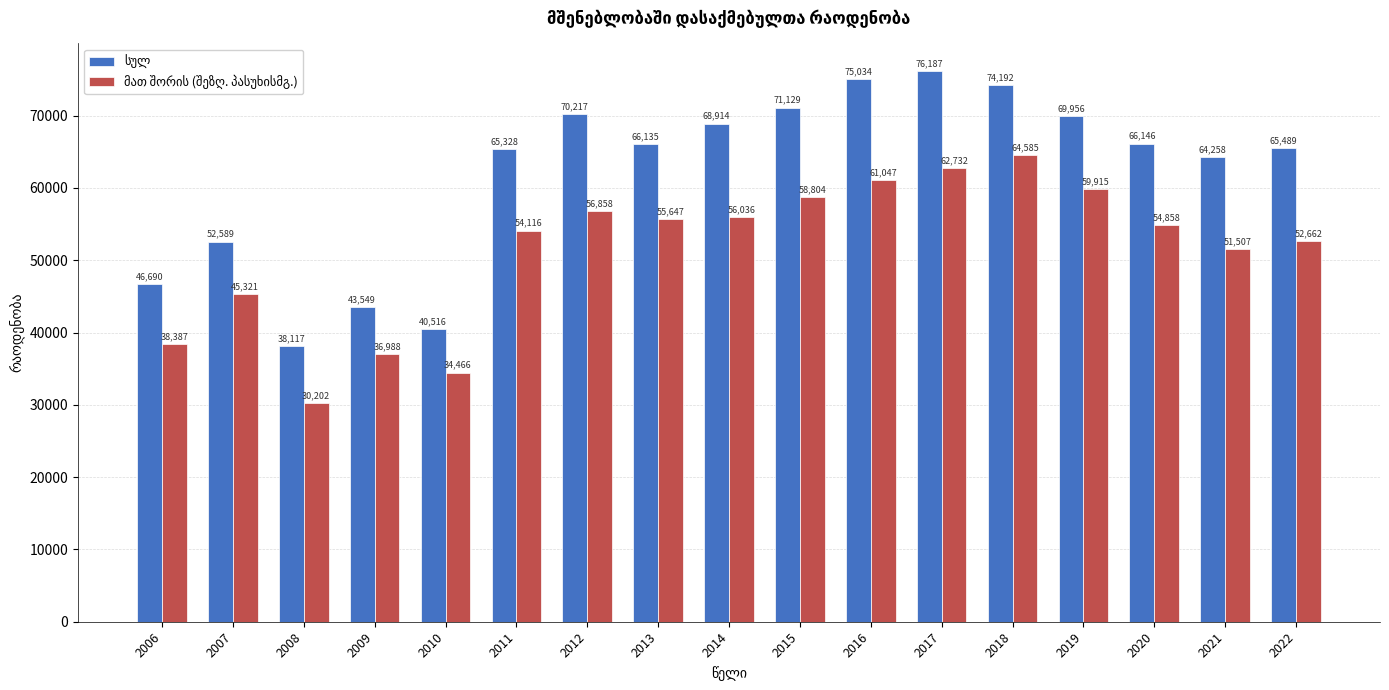

How many distinct data groups are displayed?

2